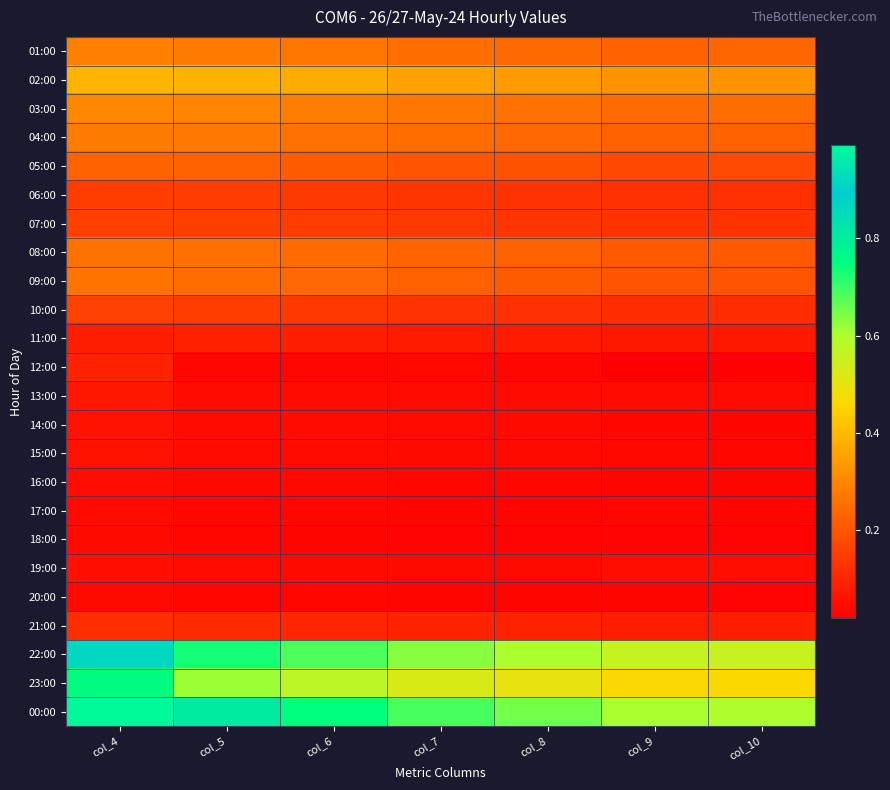

What is the total value across all series at col_8?

4.4